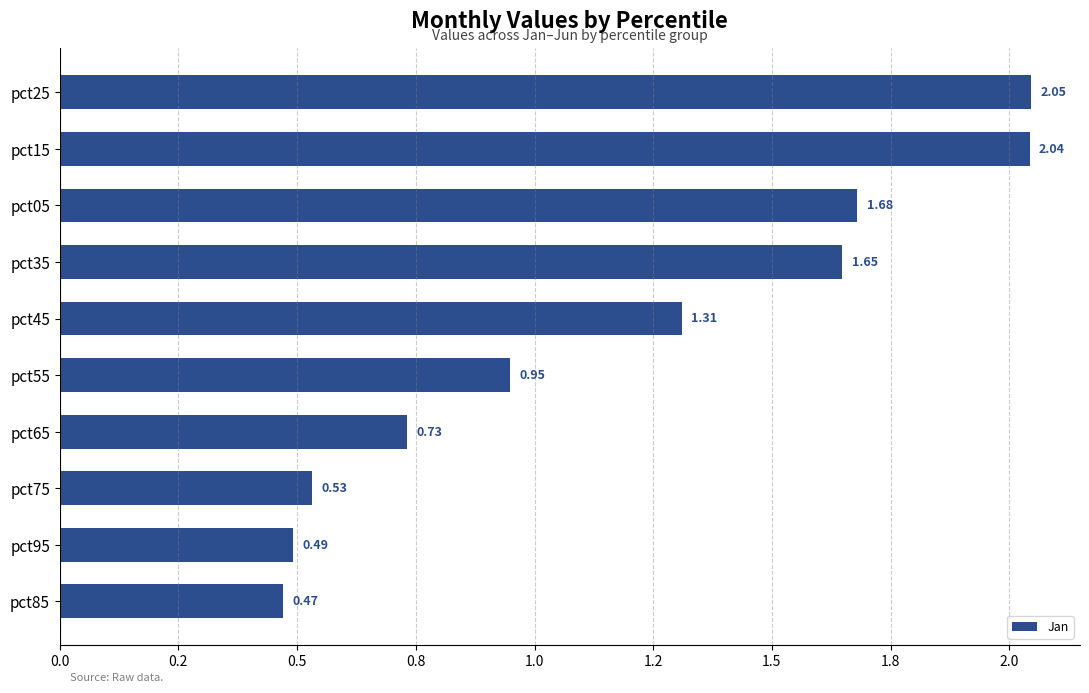

What is the minimum value shown in the chart?

0.5